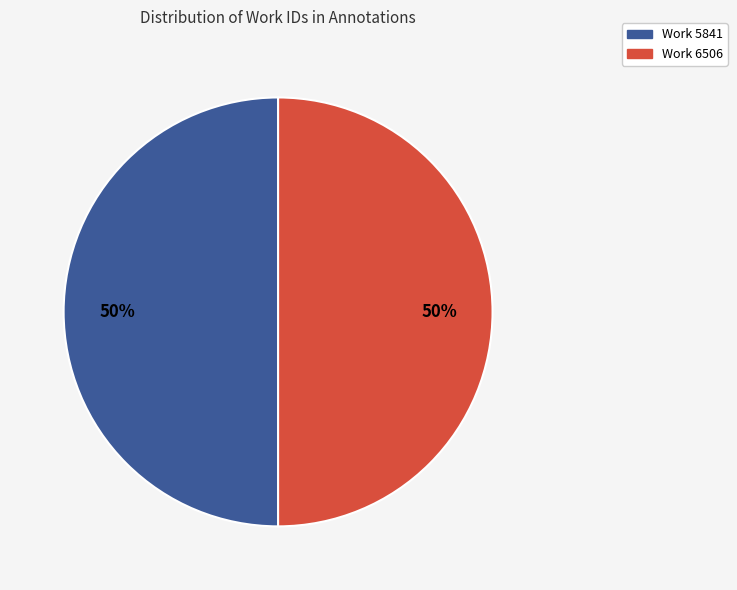

To the nearest percent, what is the average slice percentage?

50%